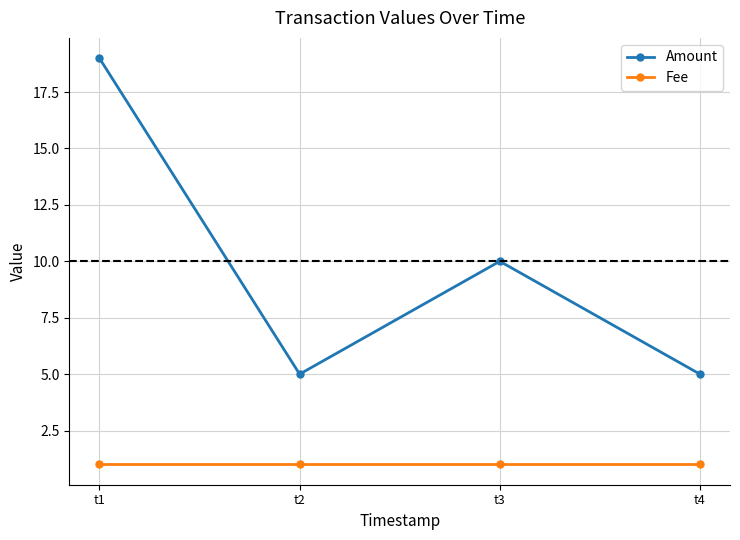

True or false: Amount and Fee intersect in this chart.

False